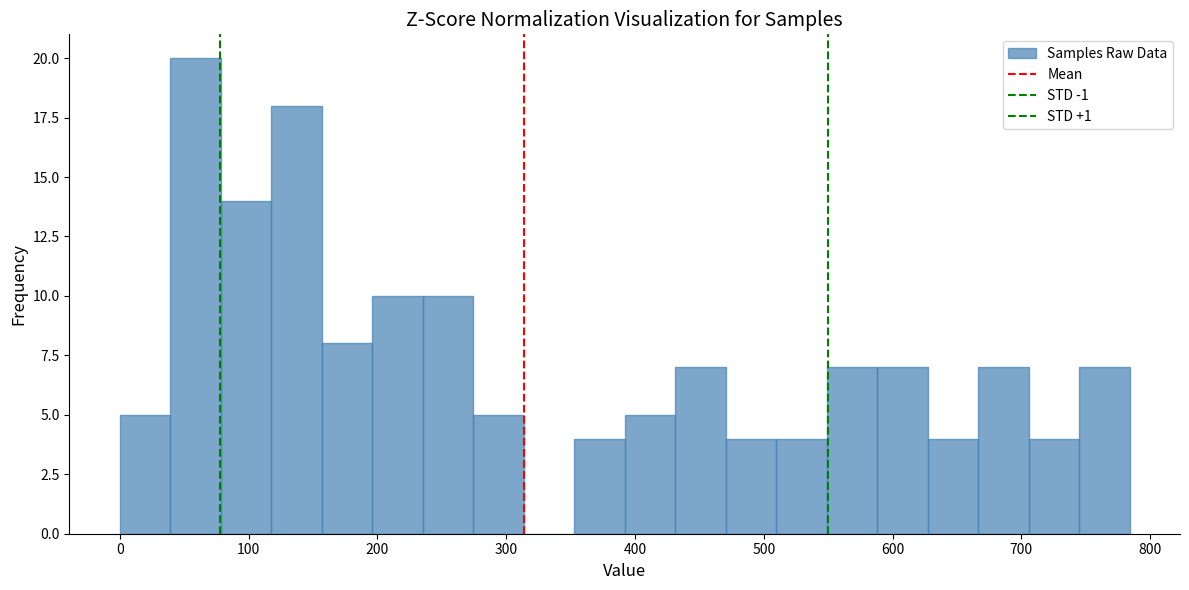

Read against the x-axis, roughly where is the centre of the tallest bar?

60